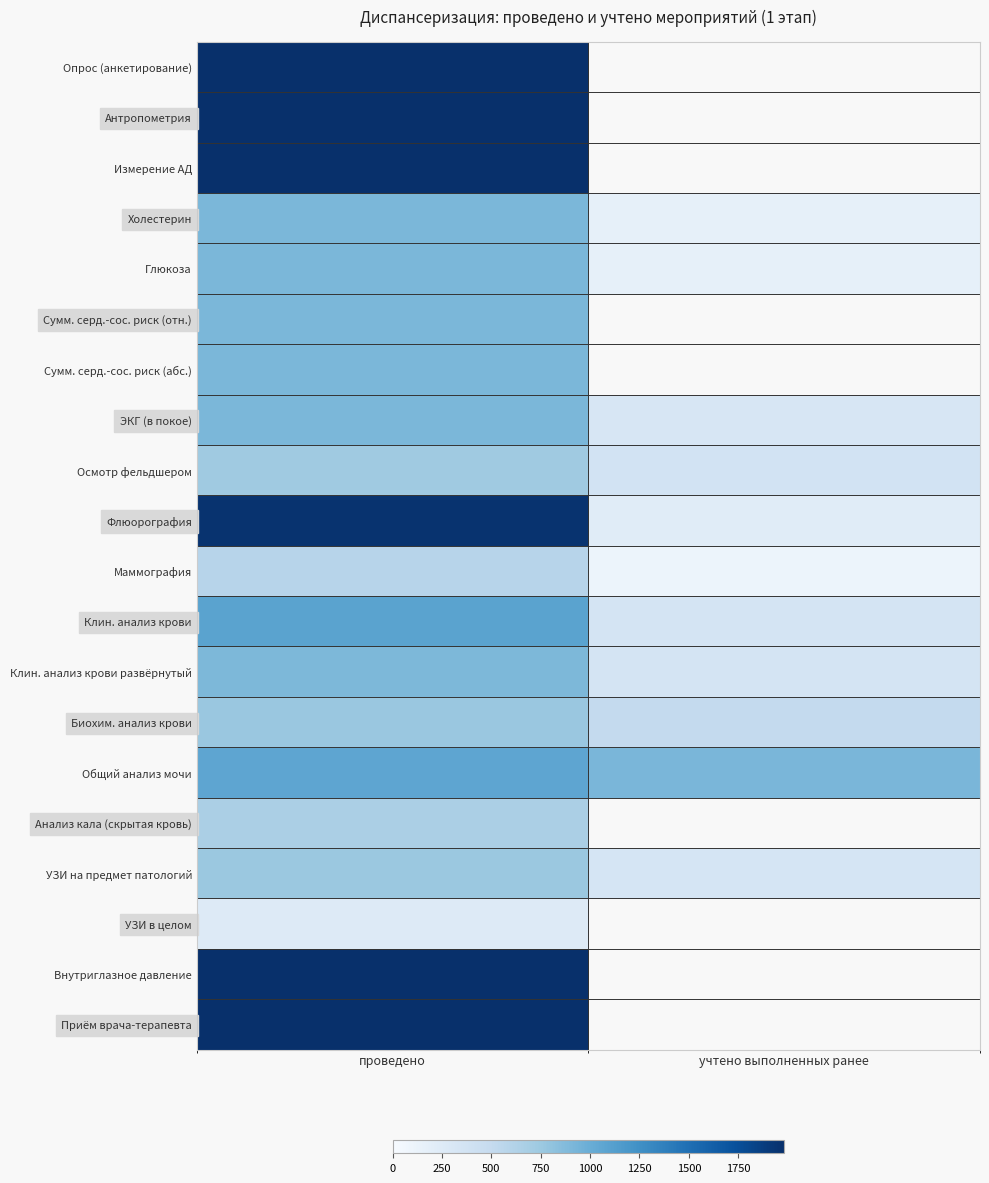

Rank the categories by Осмотр фельдшером value from highest to lowest.

проведено, учтено выполненных ранее